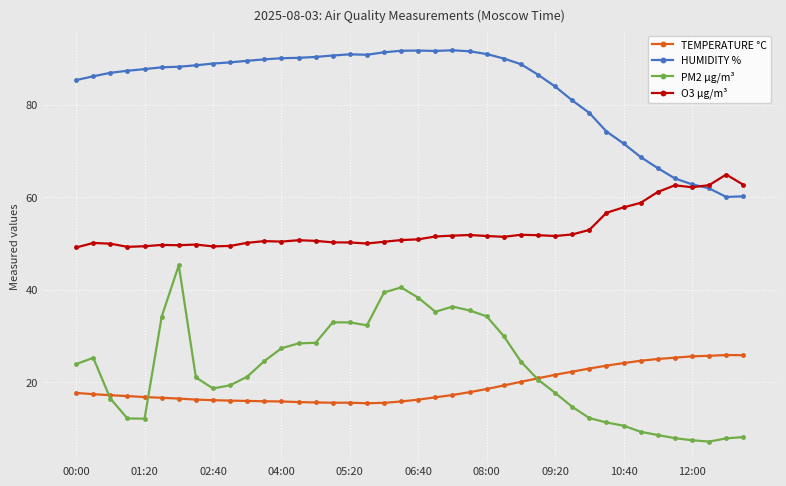

Which series has the largest range (max minus min)?

PM2 µg/m³